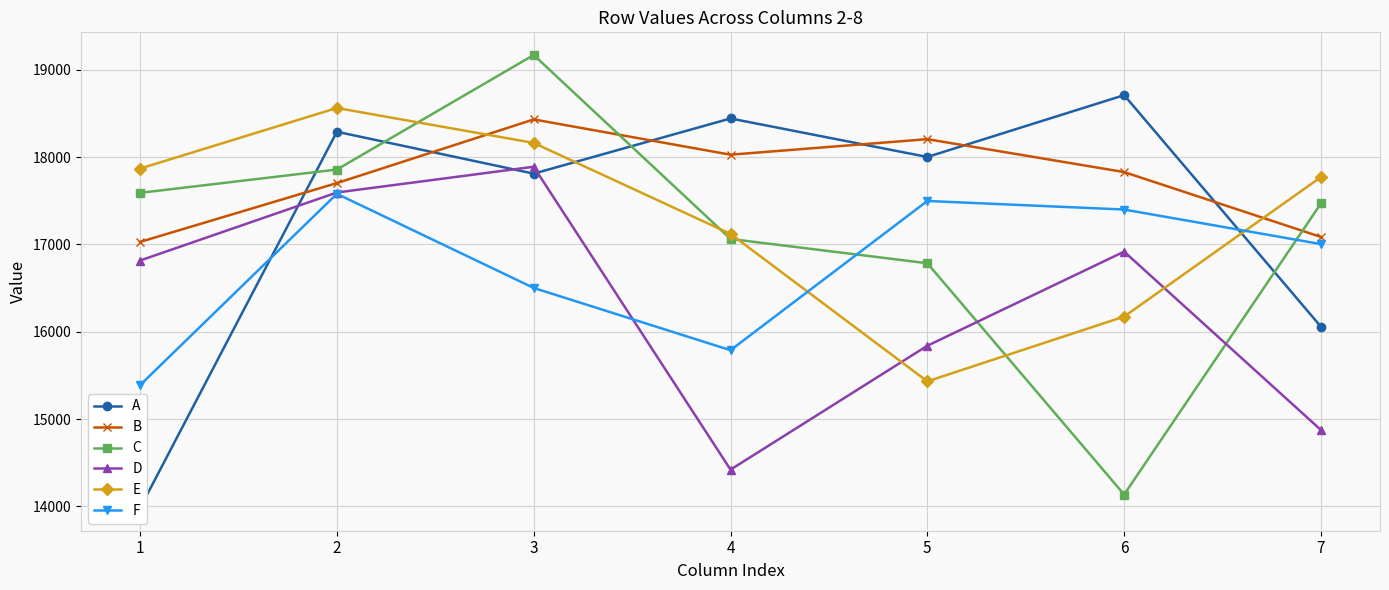

Which category has the lowest value in the B series?

1